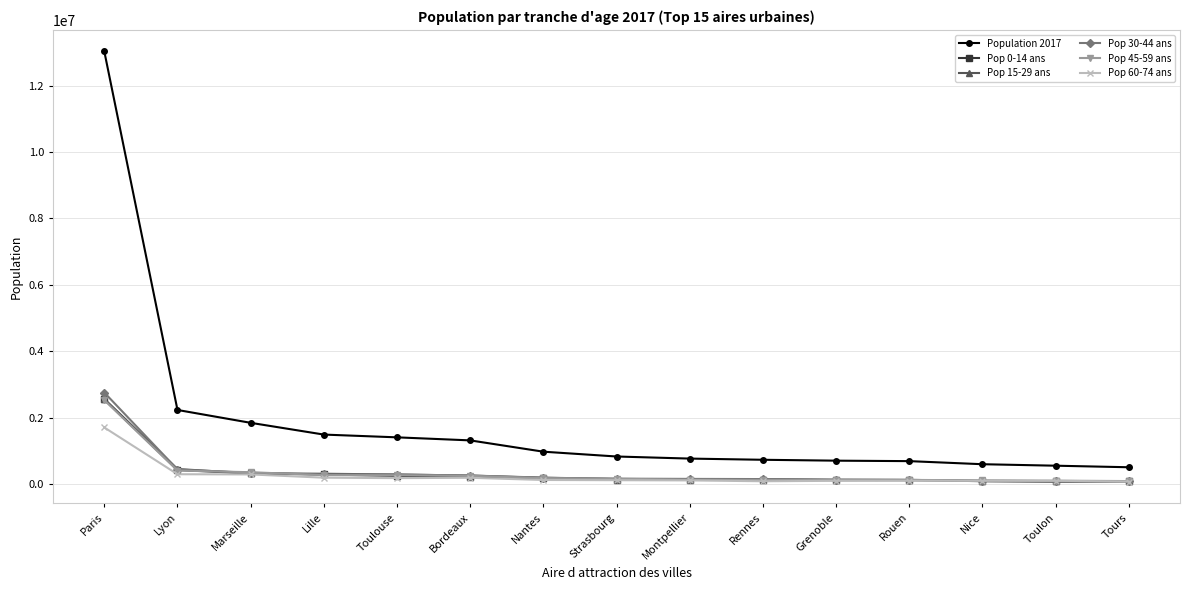

What is the sum of the Pop 60-74 ans values at Bordeaux and Nice?

306682.8